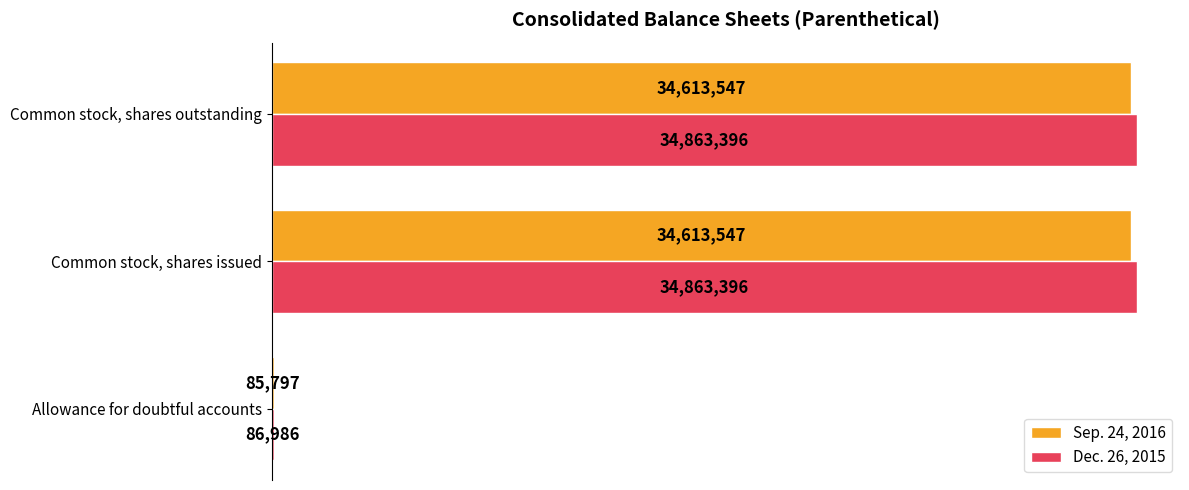

Which series has the largest total across all categories?

Dec. 26, 2015